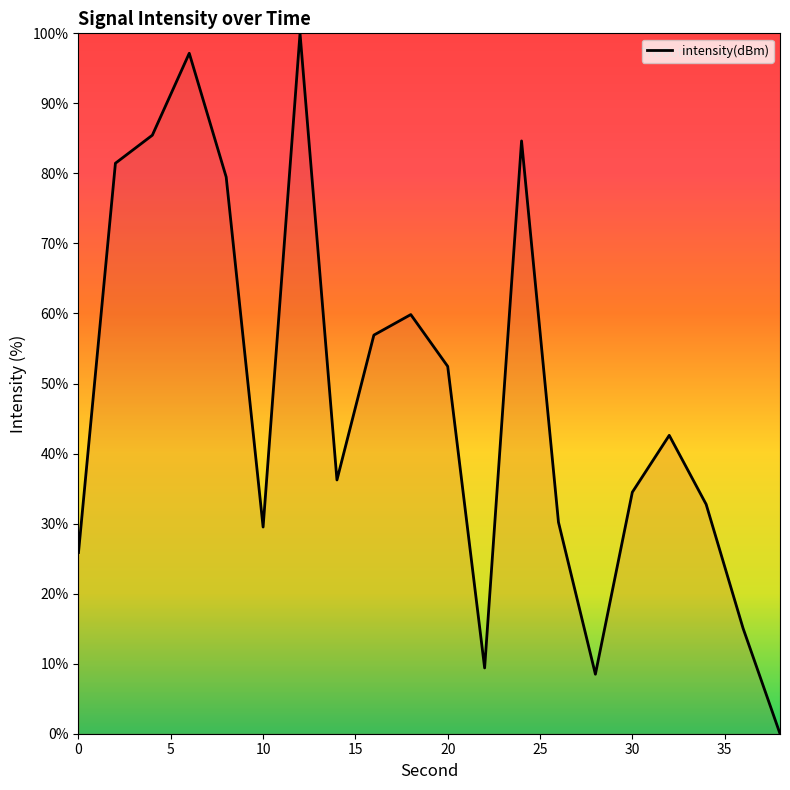

What is the maximum value shown in the chart?

100.0